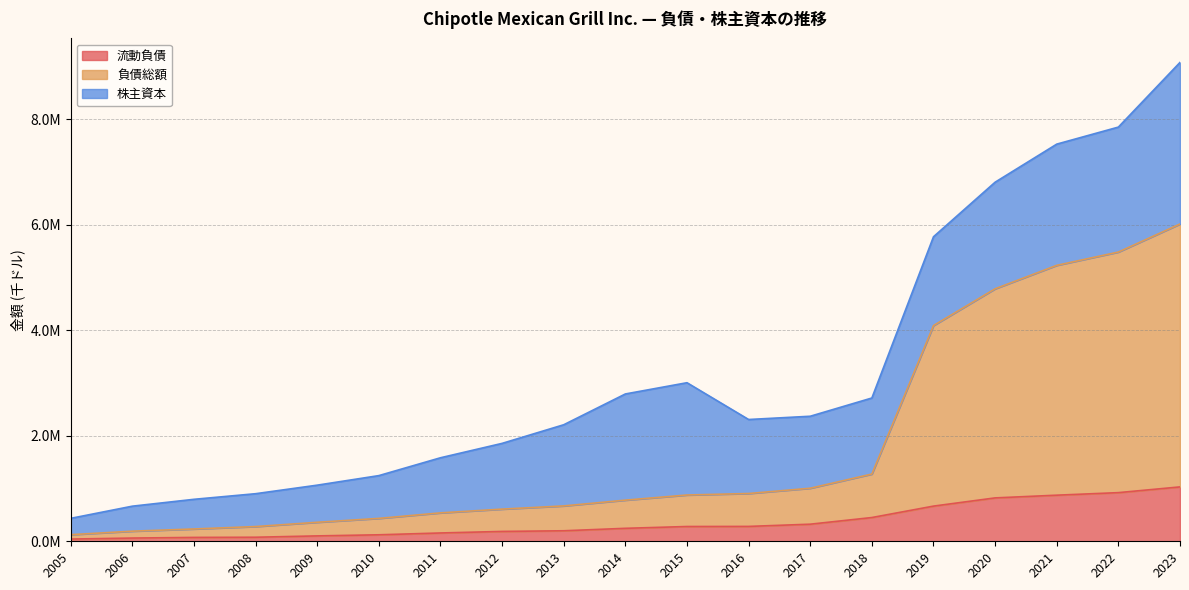

What is the difference between the maximum and second lowest values in the 負債総額 series?

5821328